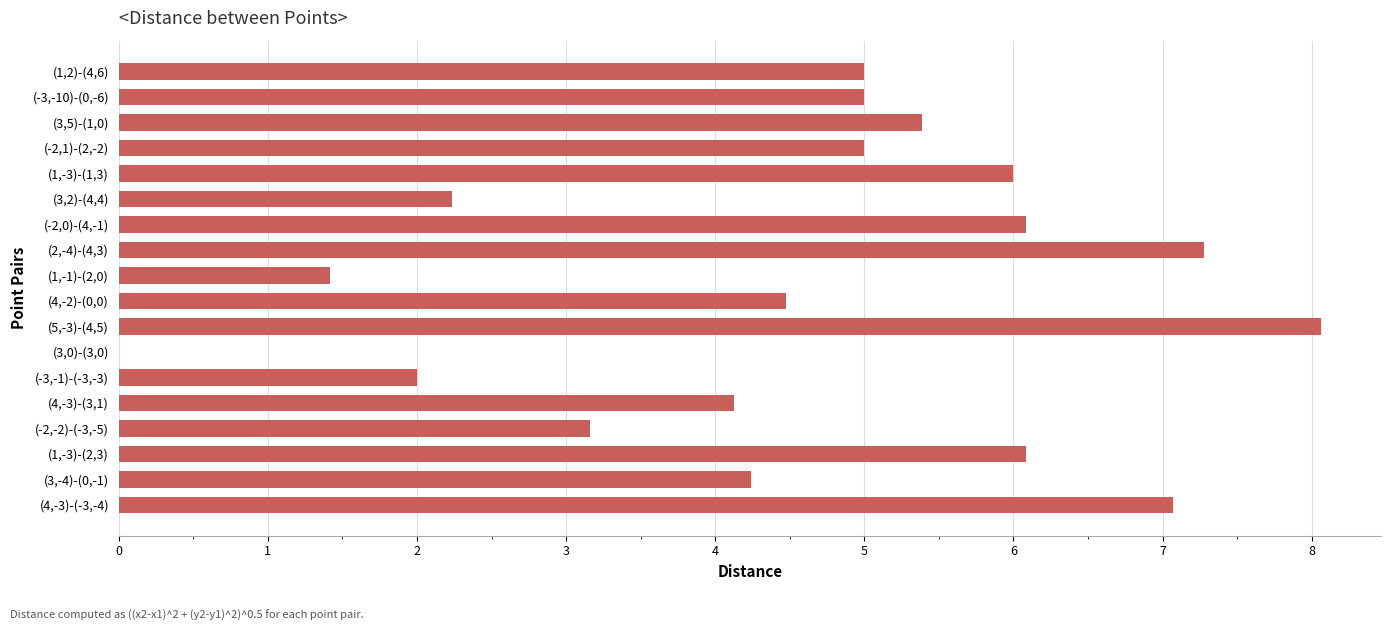

True or false: the data shows 2.0 at (-3,-1)-(-3,-3).

True